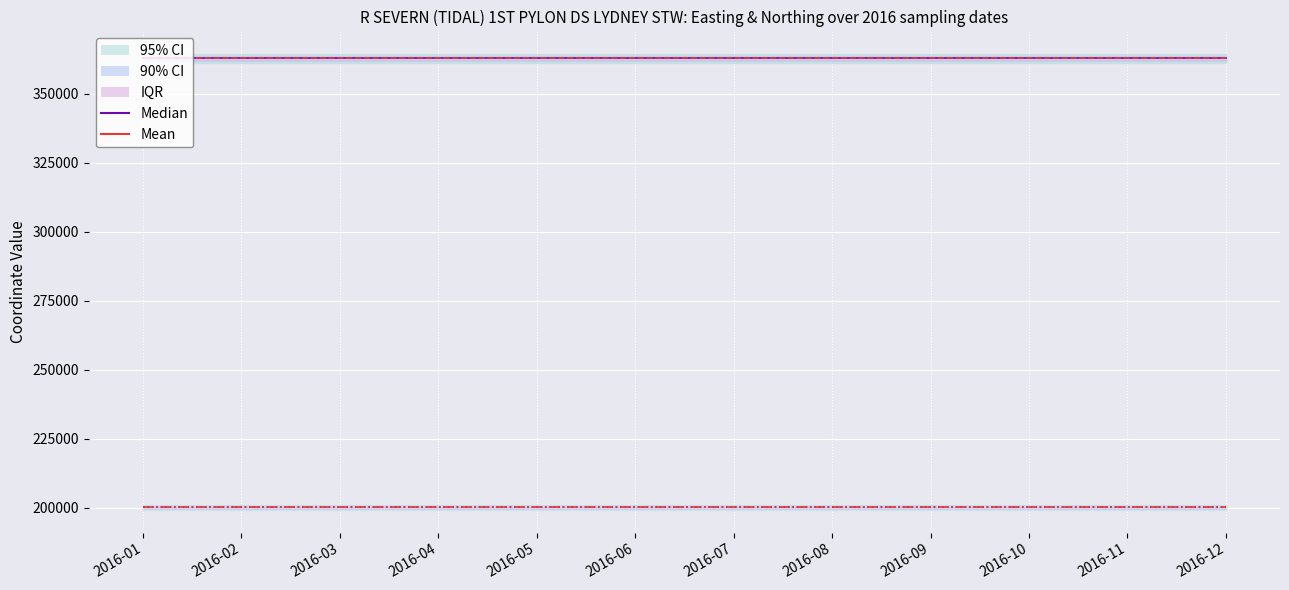

What is the sum of the Mean (Easting) values at 2016-01 and 2016-06?

725600